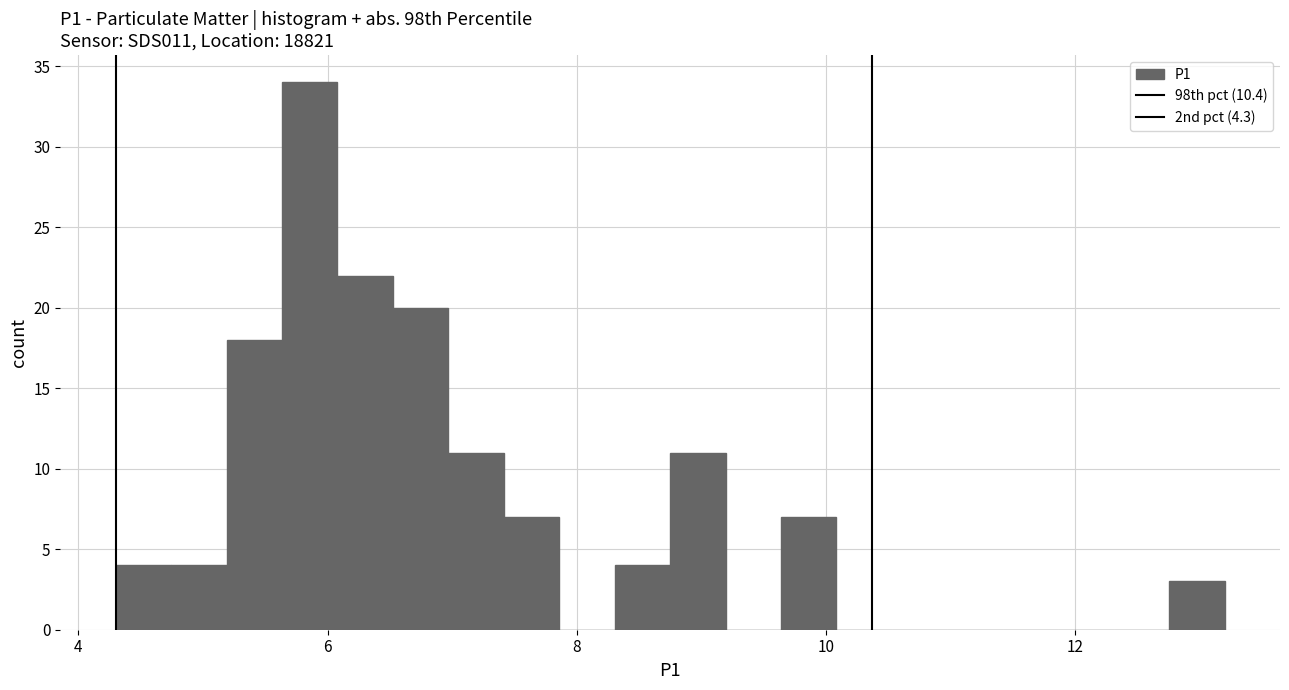

Read against the x-axis, roughly where is the centre of the tallest bar?

5.8